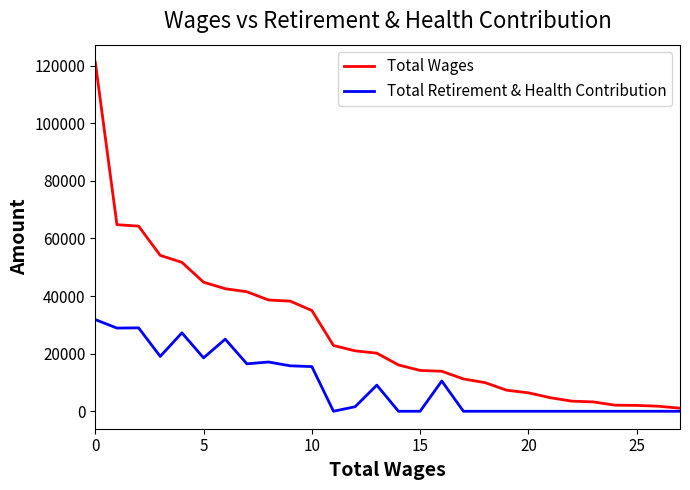

List the series in order of their overall mean, highest first.

Total Wages, Total Retirement & Health Contribution